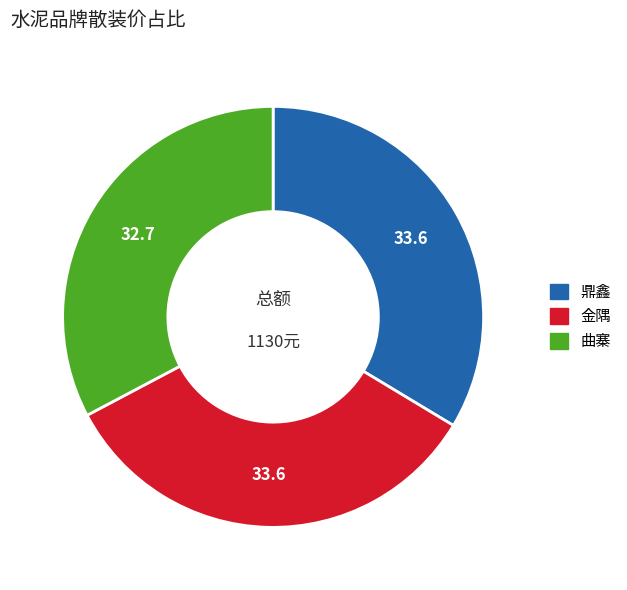

Which category has the smallest portion of the pie?

曲寨